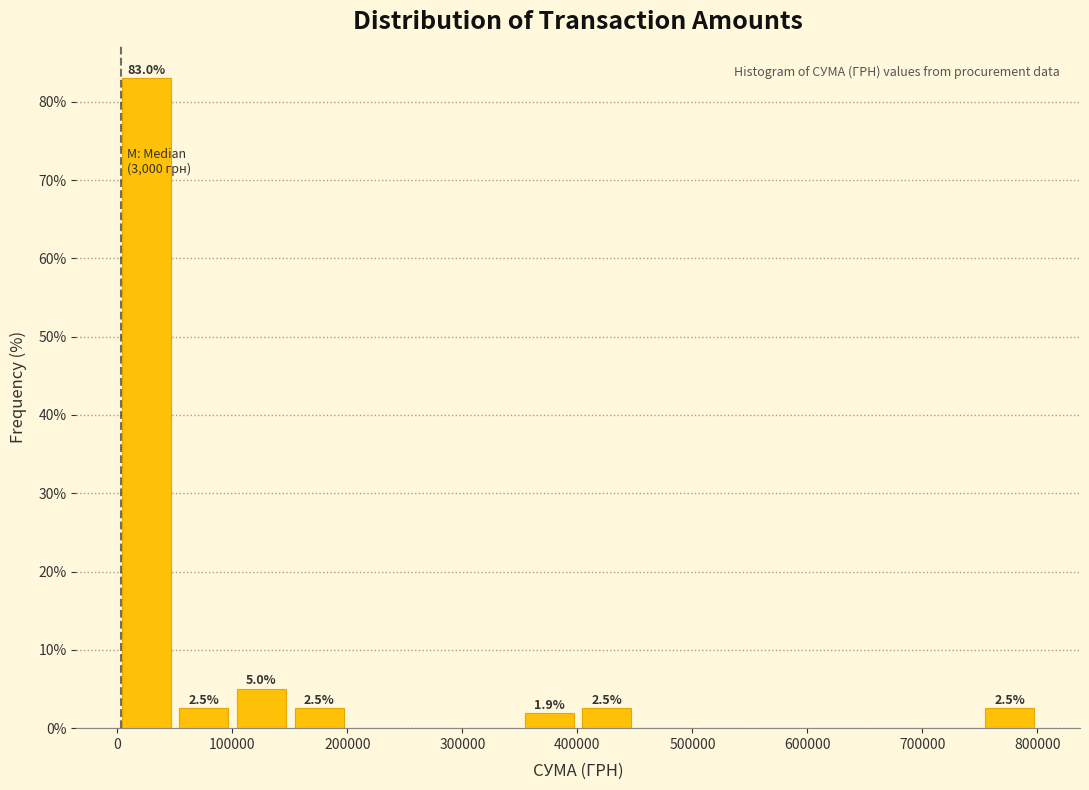

Which range on the x-axis has the tallest bar?

0 to 50000